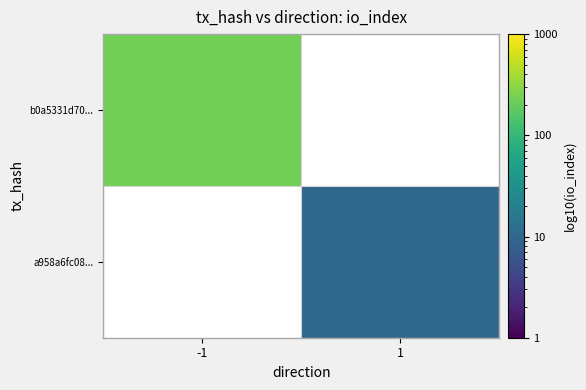

Rank the categories by a958a6fc08... value from lowest to highest.

-1, 1